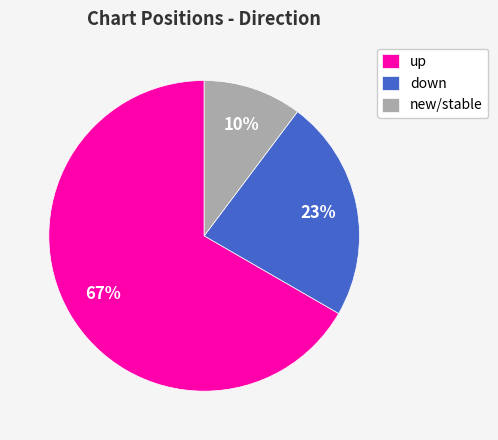

What is the ratio of the value at up to the value at down?

2.9